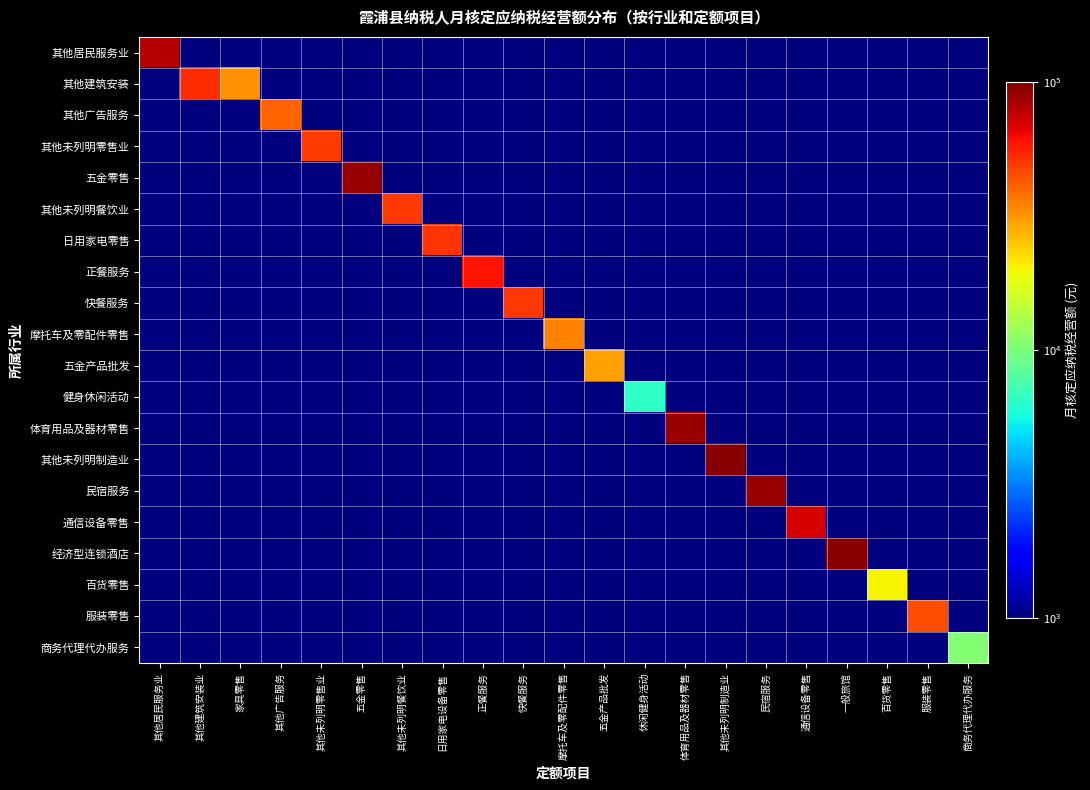

Which series has the largest range (max minus min)?

其他未列明制造业